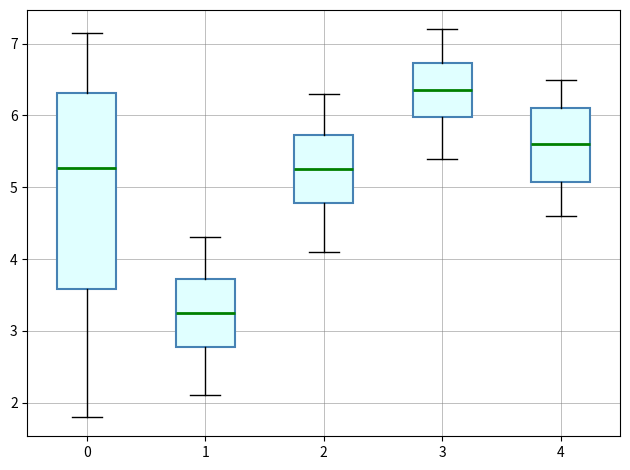

Which box is the tallest, from its lower edge to its upper edge?

0